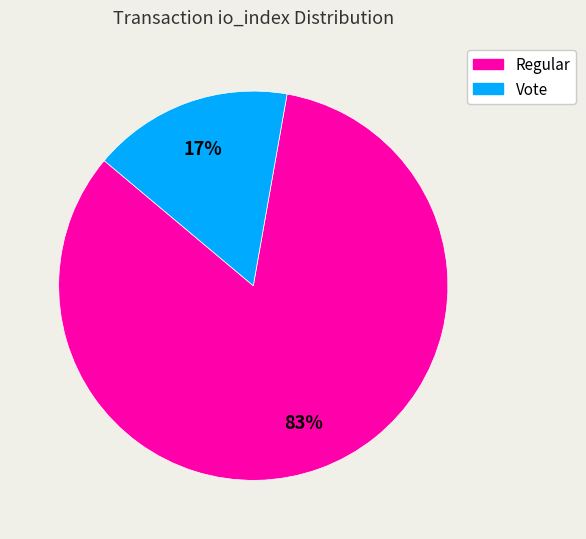

How many slices are in this pie chart?

2